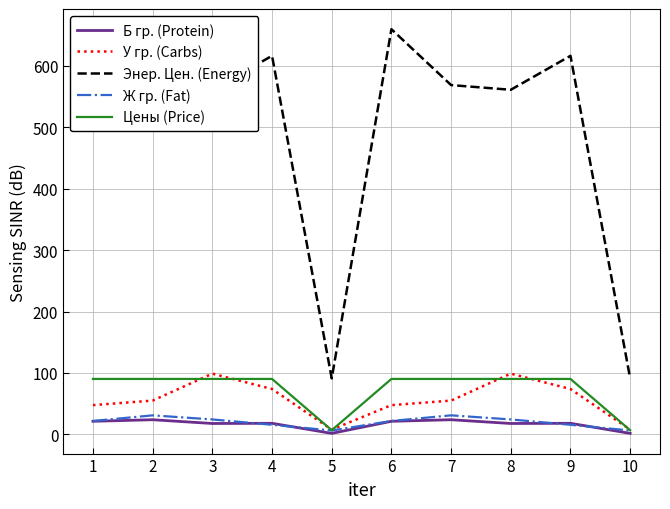

True or false: Б гр. (Protein) and У гр. (Carbs) intersect in this chart.

False